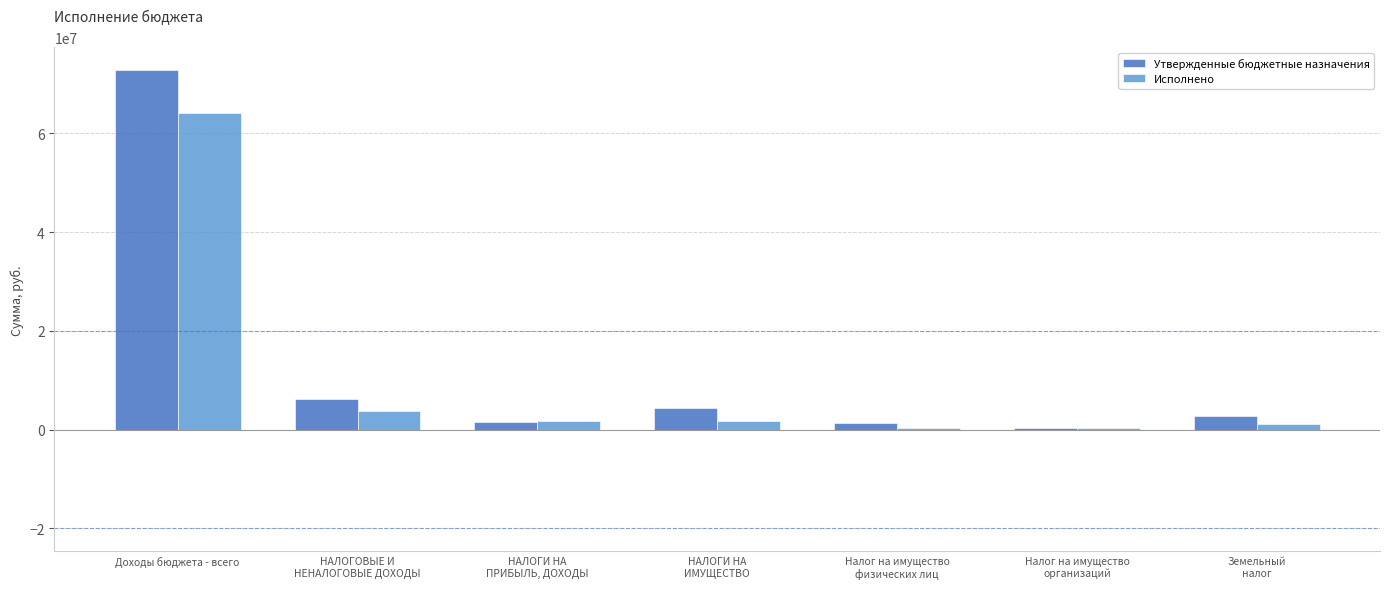

The value of Утвержденные бюджетные назначения at НАЛОГИ НА
ПРИБЫЛЬ, ДОХОДЫ is 1589500.0. True or false?

True